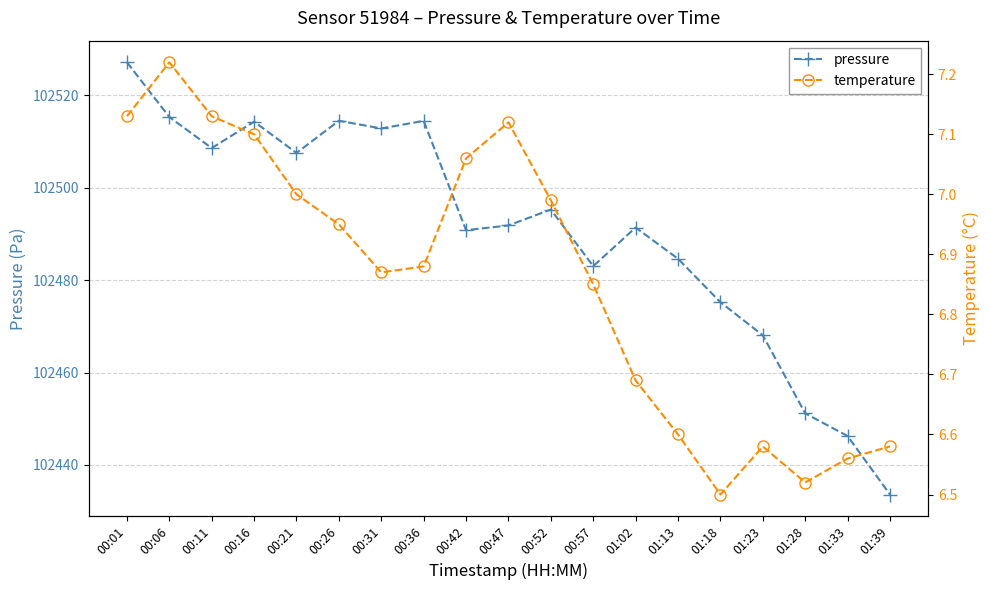

What is the difference between the highest and lowest values at 01:18?

102468.7